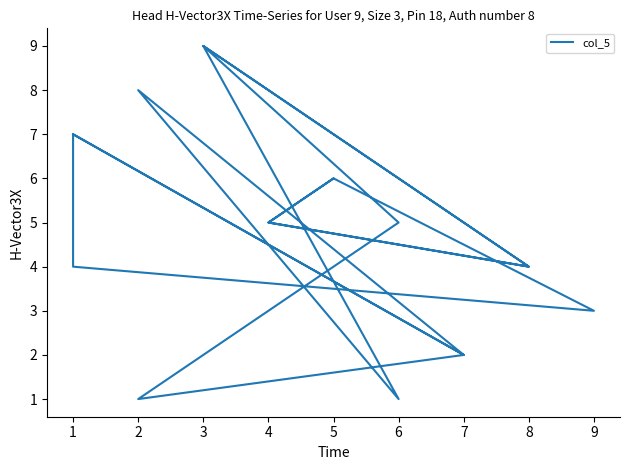

List the labels in order of value, largest first.

3, 3, 2, 1, 1, 5, 5, 6, 4, 4, 8, 1, 8, 9, 7, 7, 2, 6